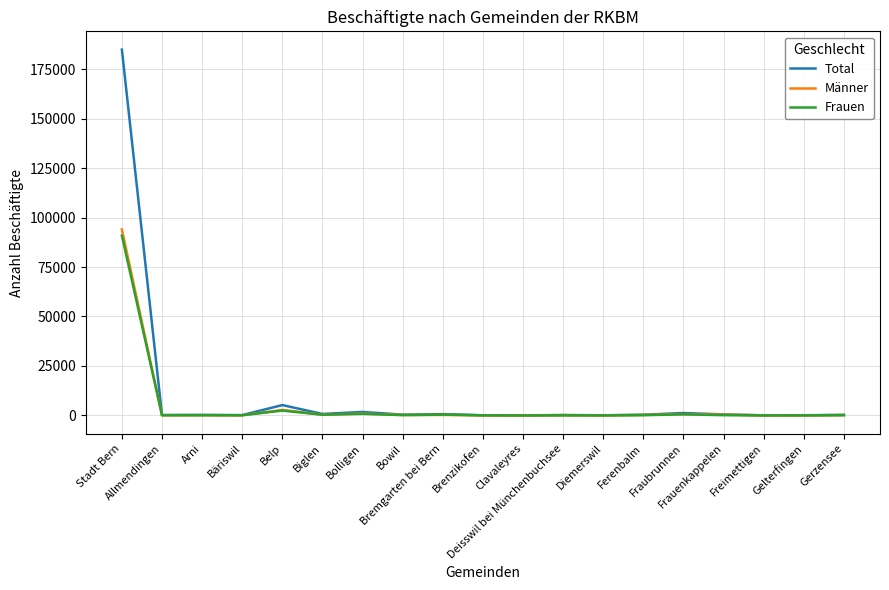

What is the maximum value shown in the chart?

184891